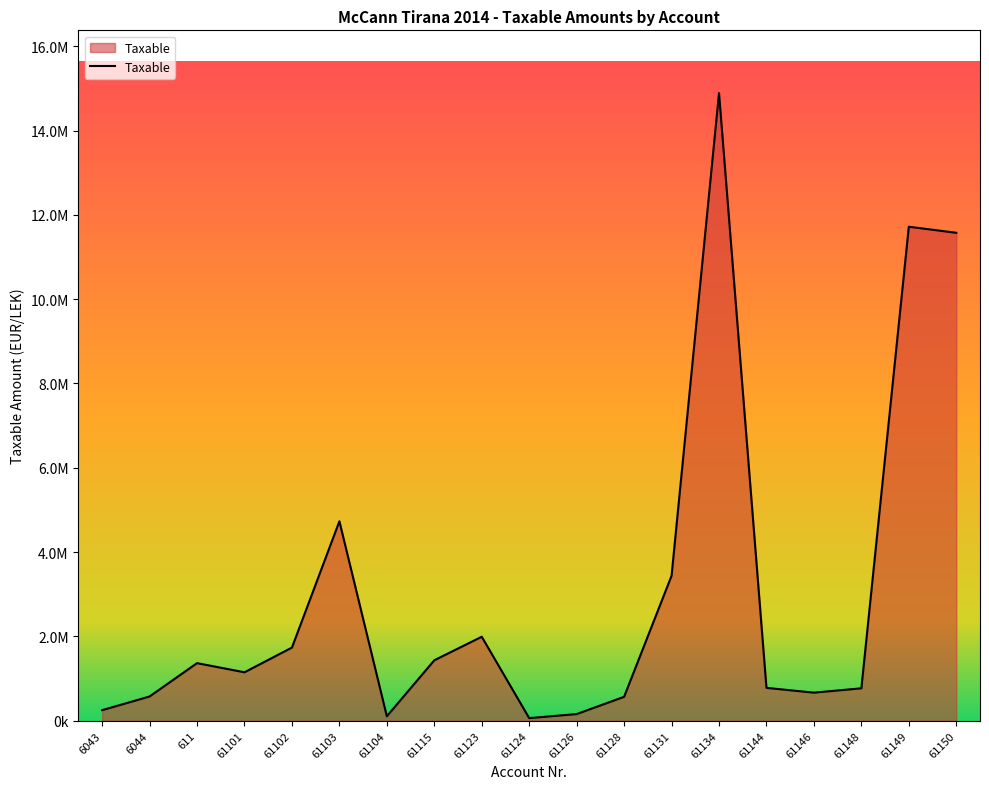

Does the chart have visible grid lines?

No